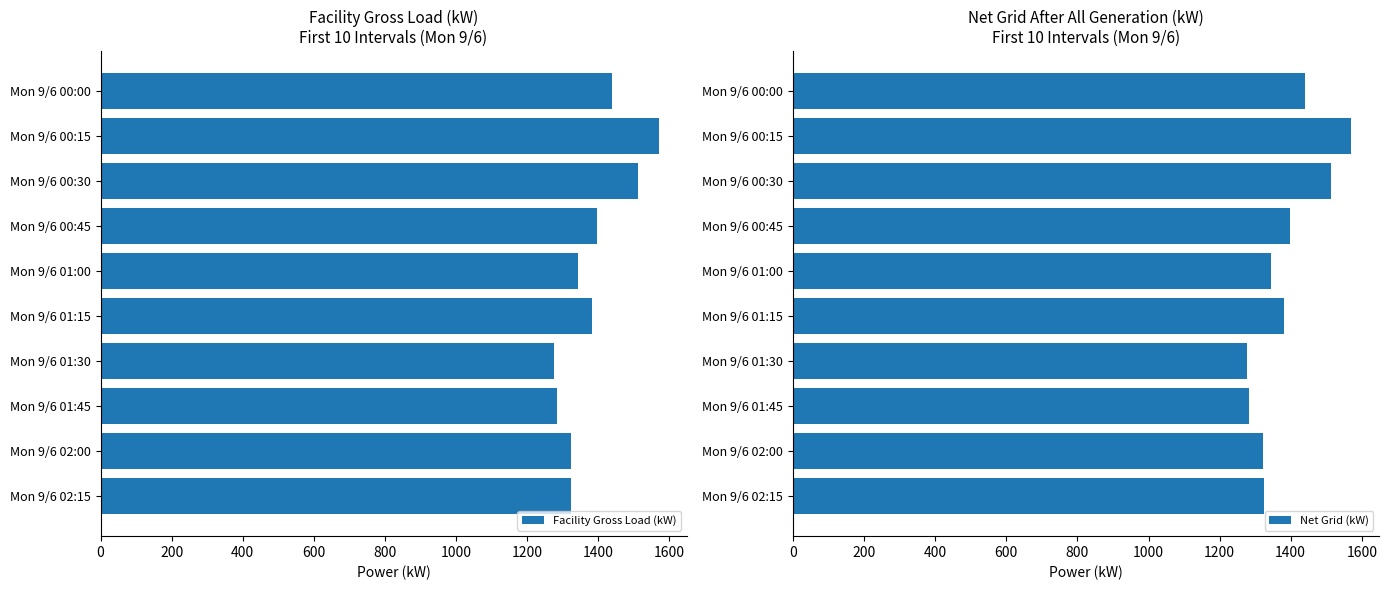

Are the bars horizontal?

Yes